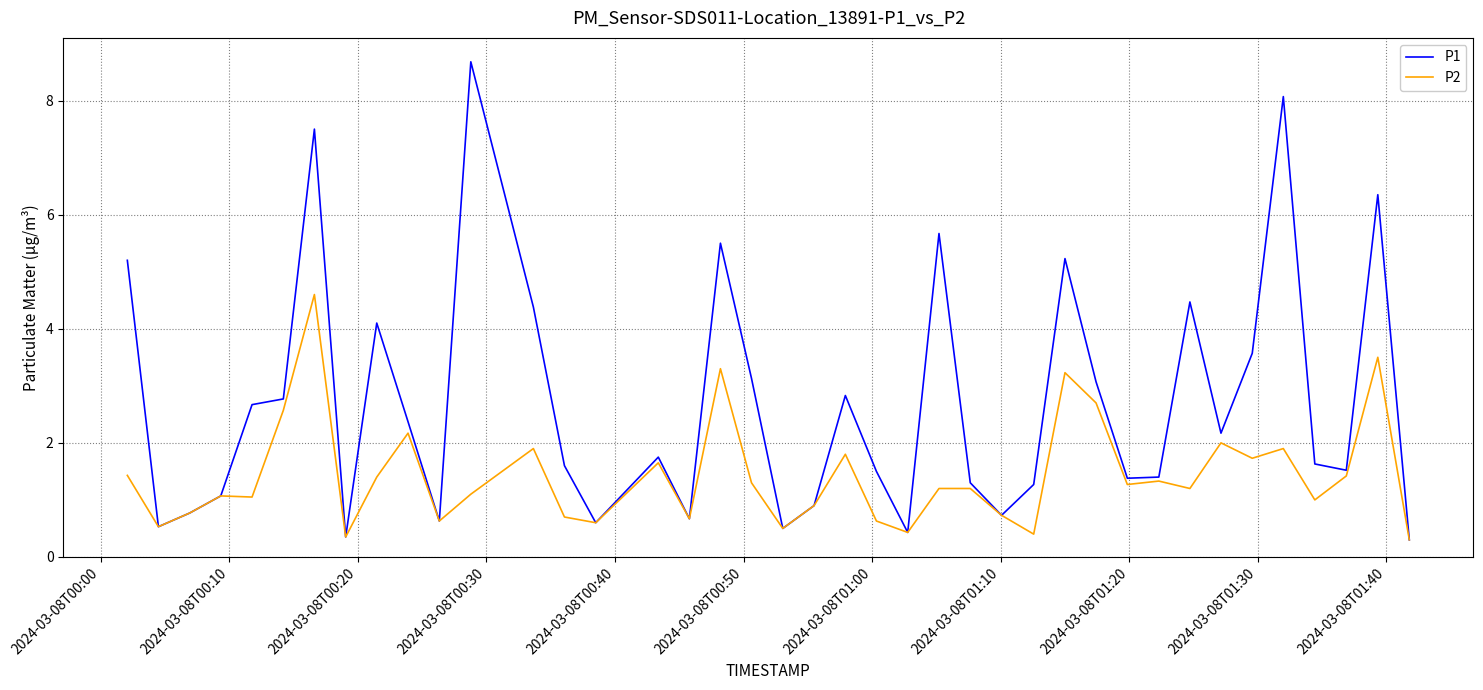

What is the highest value of the P2 series?

4.6